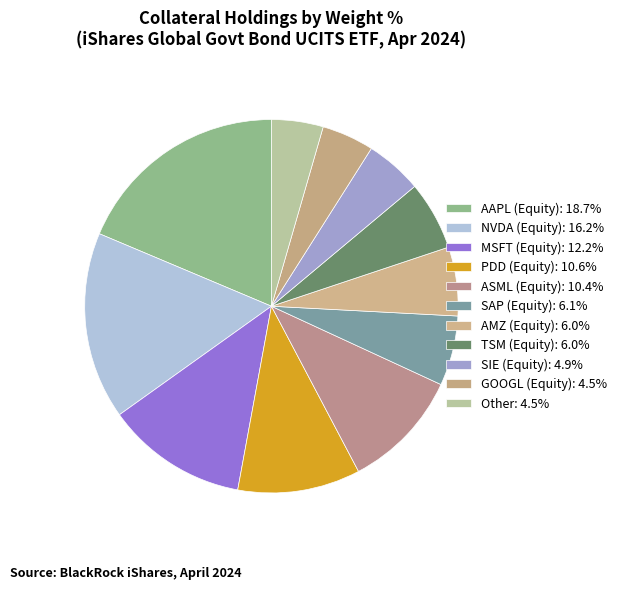

What percentage is the PDD (Equity) slice, to the nearest percent?

11%